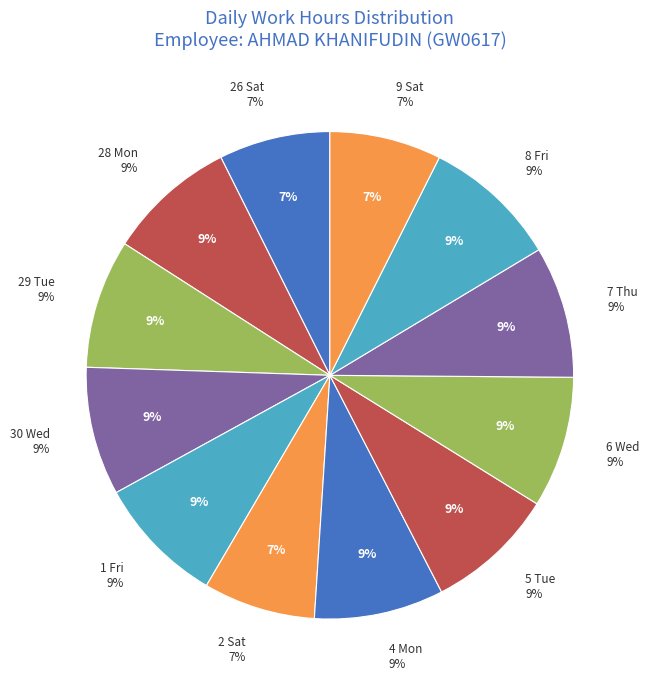

Does 1 Fri account for over 50% of the chart?

No